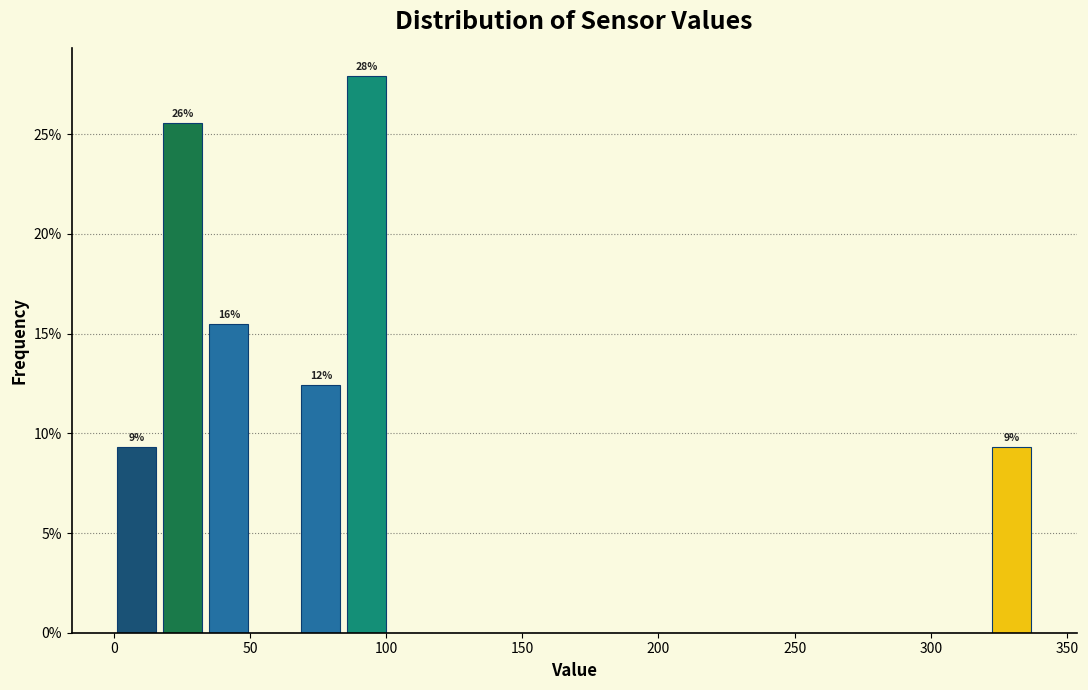

Read against the x-axis, roughly where is the centre of the tallest bar?

95